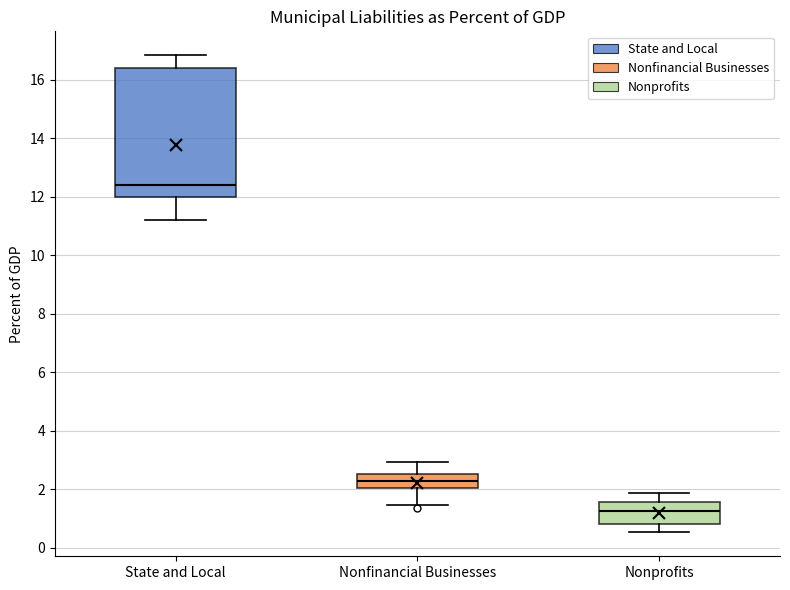

Reading left to right, transcribe this box plot: for each box, give where its median line is, the range the box spans, and where its two whiskers end, as read against the y-axis. The values are not printed on the chart, so give them approximately, as read against the axis.

State and Local: median 12.4, box 12.0 to 16.4, whiskers 11.2 to 16.8
Nonfinancial Businesses: median 2.2, box 2.0 to 2.6, whiskers 1.4 to 3.0
Nonprofits: median 1.2, box 0.8 to 1.6, whiskers 0.6 to 1.8